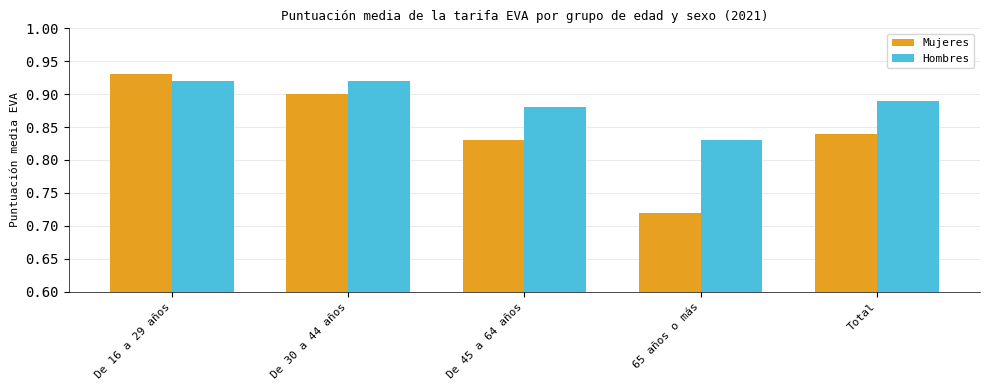

What position from the left is Total?

5